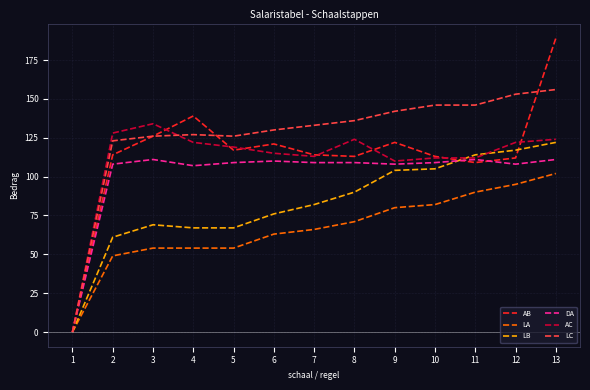

How many positive values does the LA series have?

12